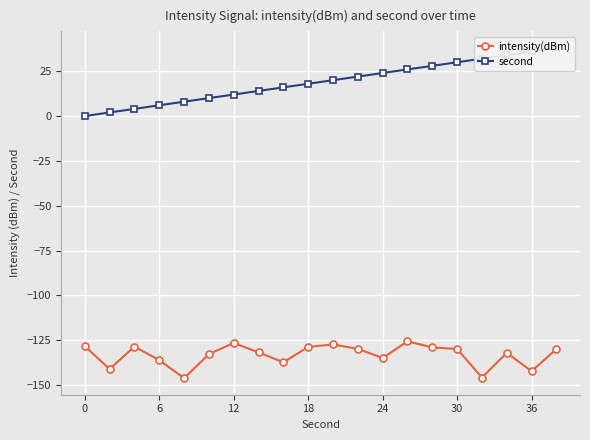

Between 8 and 17, which is larger?

17